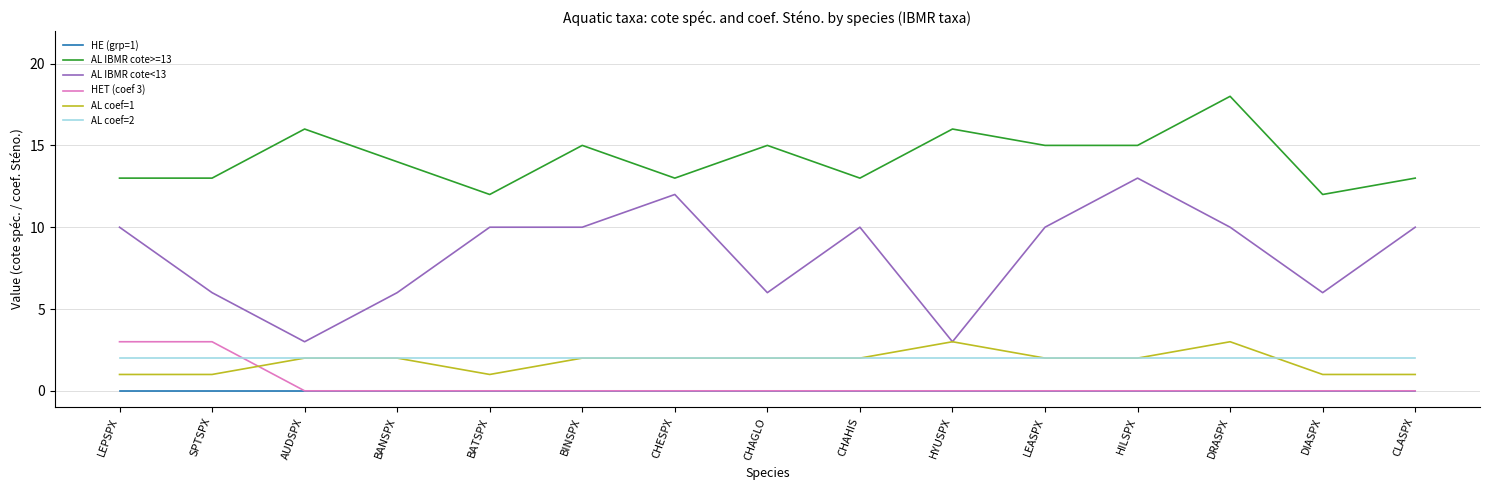

Is the value of HE (grp=1) at BANSPX greater than the value of AL IBMR cote<13 at HILSPX?

No